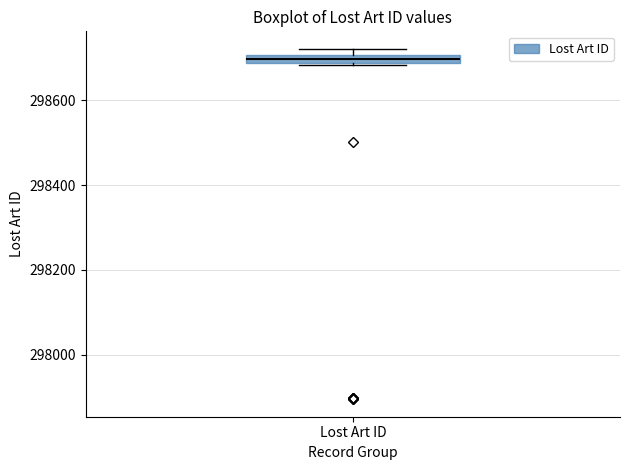

Where is the upper edge of the box for Lost Art ID on the y-axis? The values are not printed on the chart, so give them approximately, as read against the axis.

298700